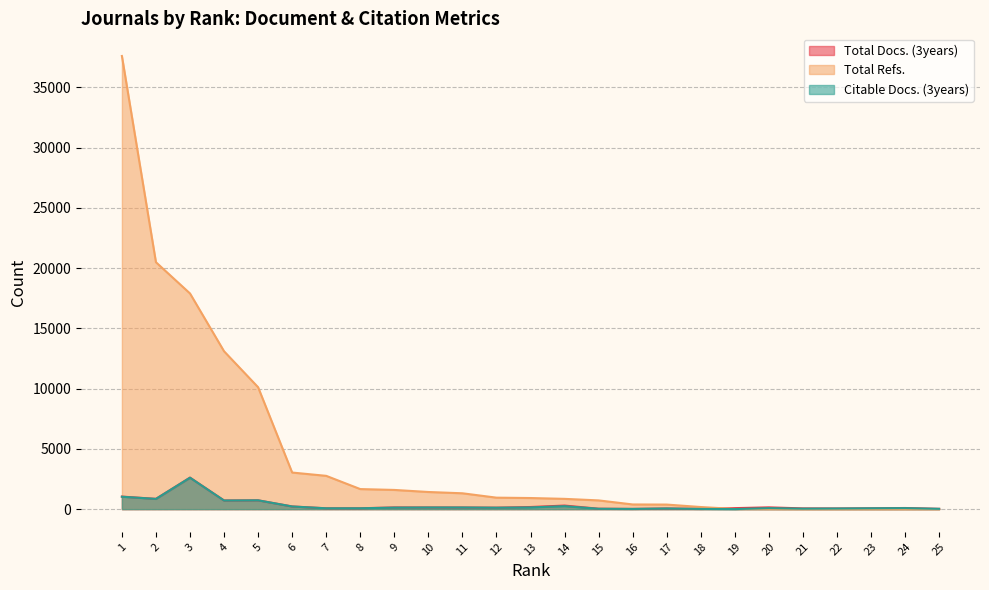

What is the difference between the Total Docs. (3years) values at 13 and 4?

542